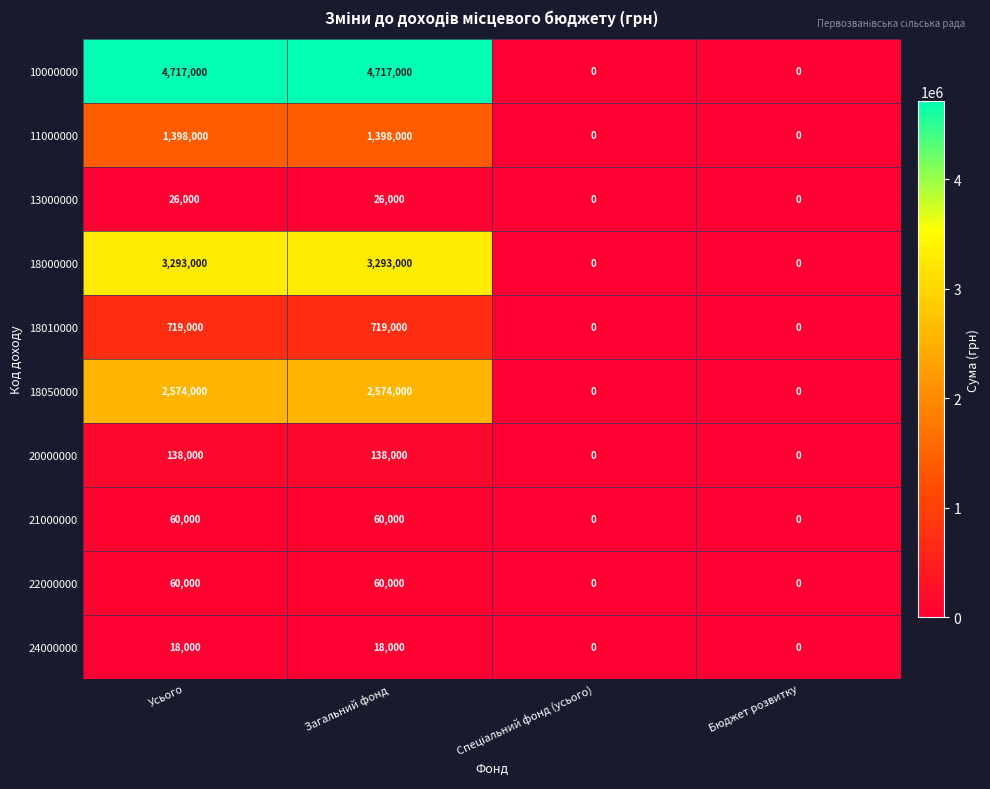

What is the total value across all series at Усього?

13003000